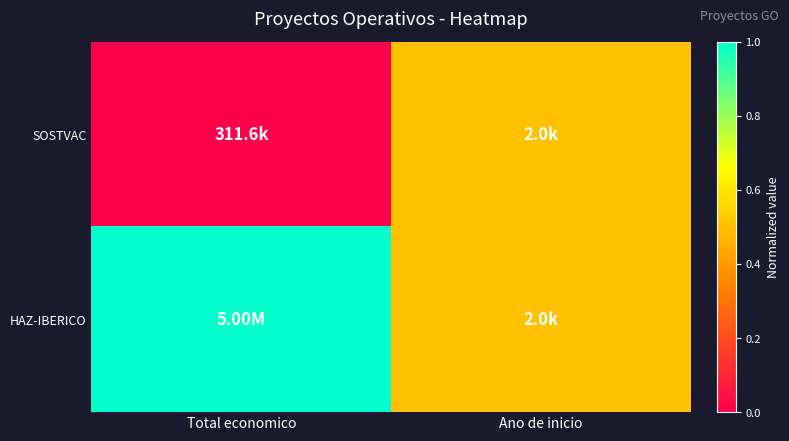

Reading right to left, extract all data points from this chart.

SOSTVAC: Ano de inicio=0.5	Total economico=0.0
HAZ-IBERICO: Ano de inicio=0.5	Total economico=1.0